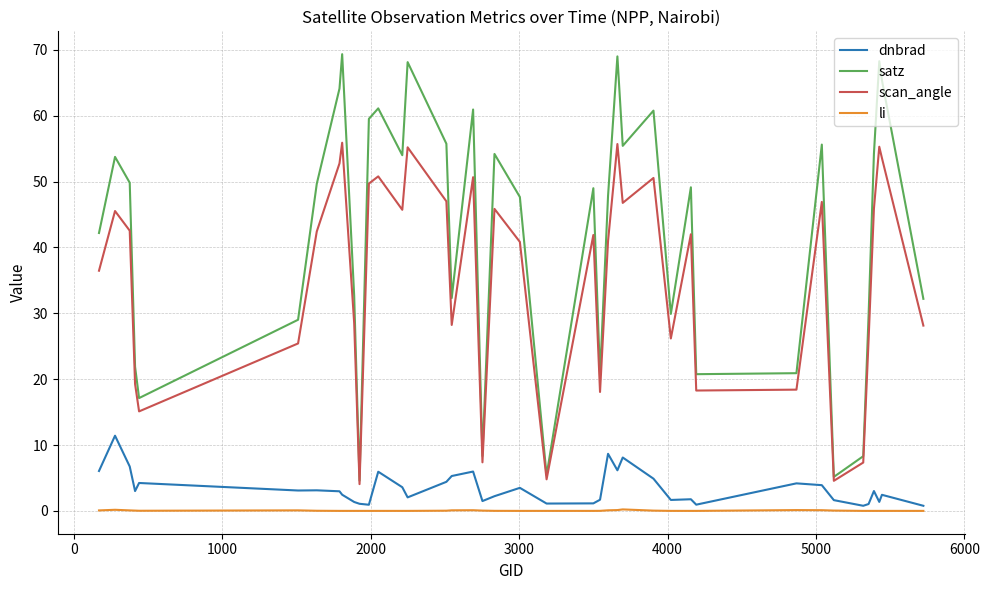

Which series has the widest spread of values?

satz